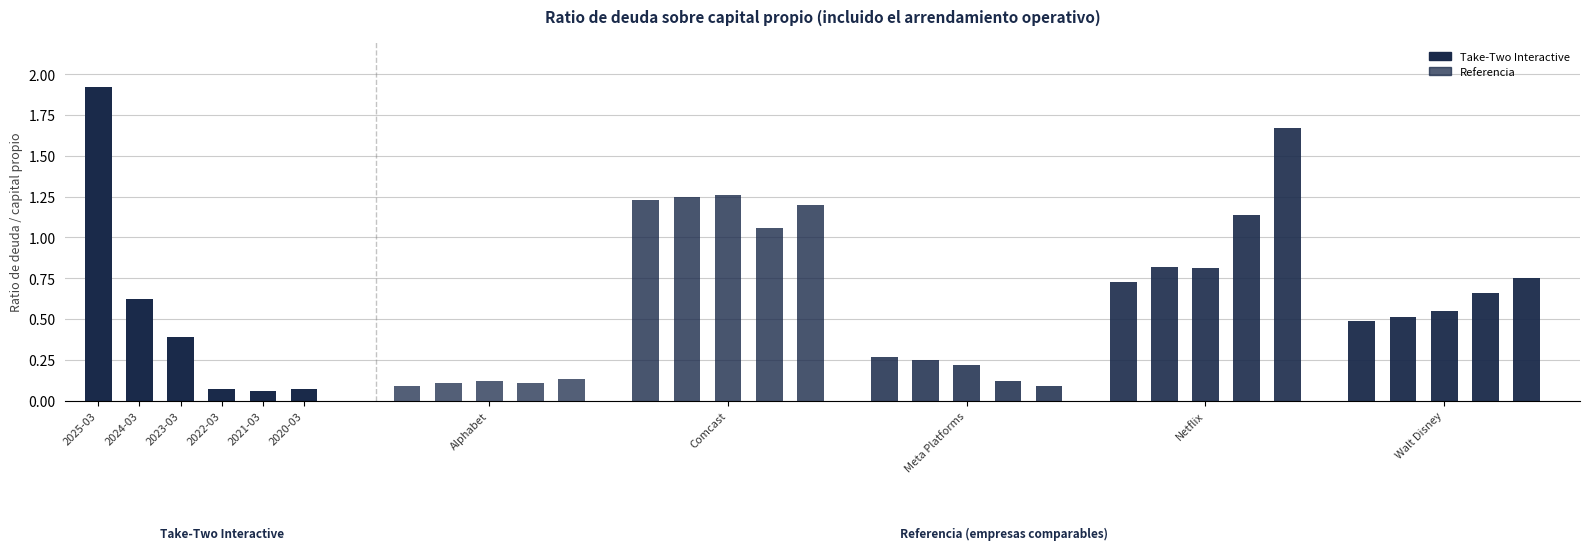

What position from the left is 2021-03-31?

5